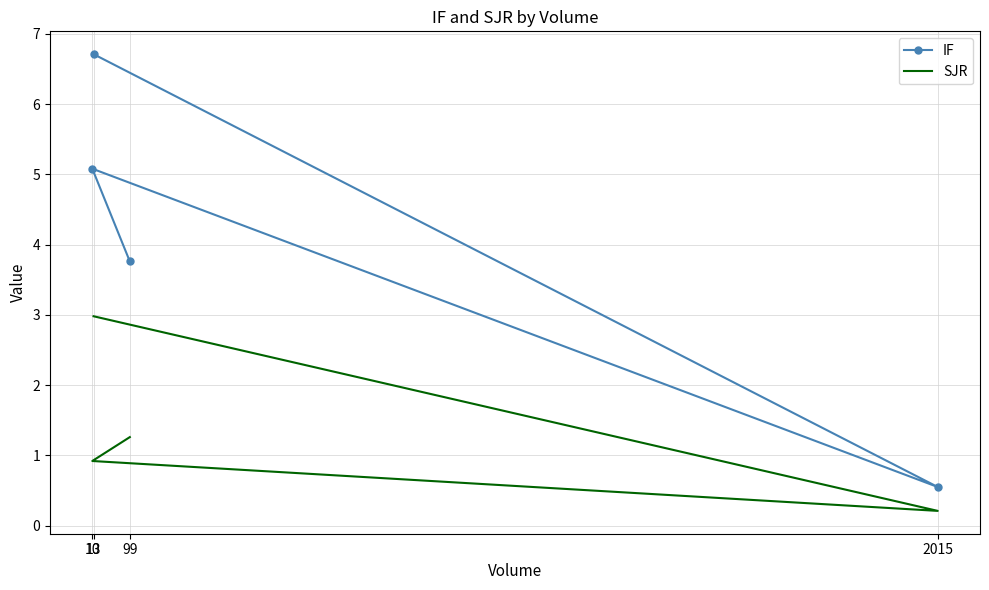

What is the label of the 4th point from the left?

99